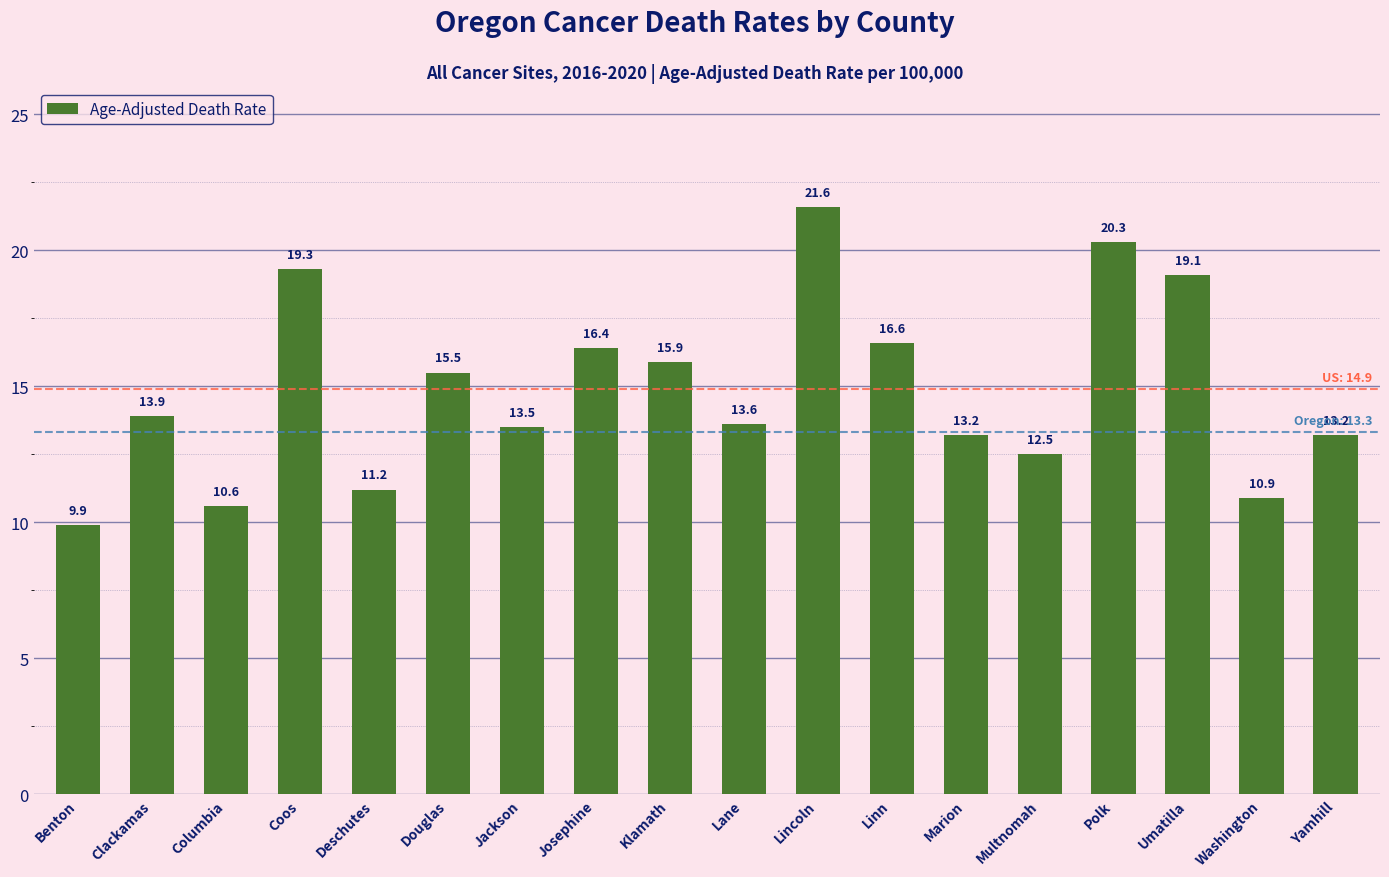

Reading left to right, list all the values displayed in this chart.

9.9	13.9	10.6	19.3	11.2	15.5	13.5	16.4	15.9	13.6	21.6	16.6	13.2	12.5	20.3	19.1	10.9	13.2